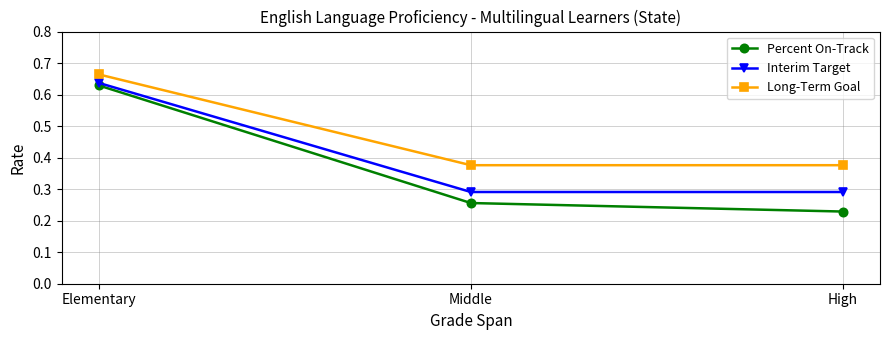

Rank the series at Middle from highest to lowest value.

Long-Term Goal, Interim Target, Percent On-Track